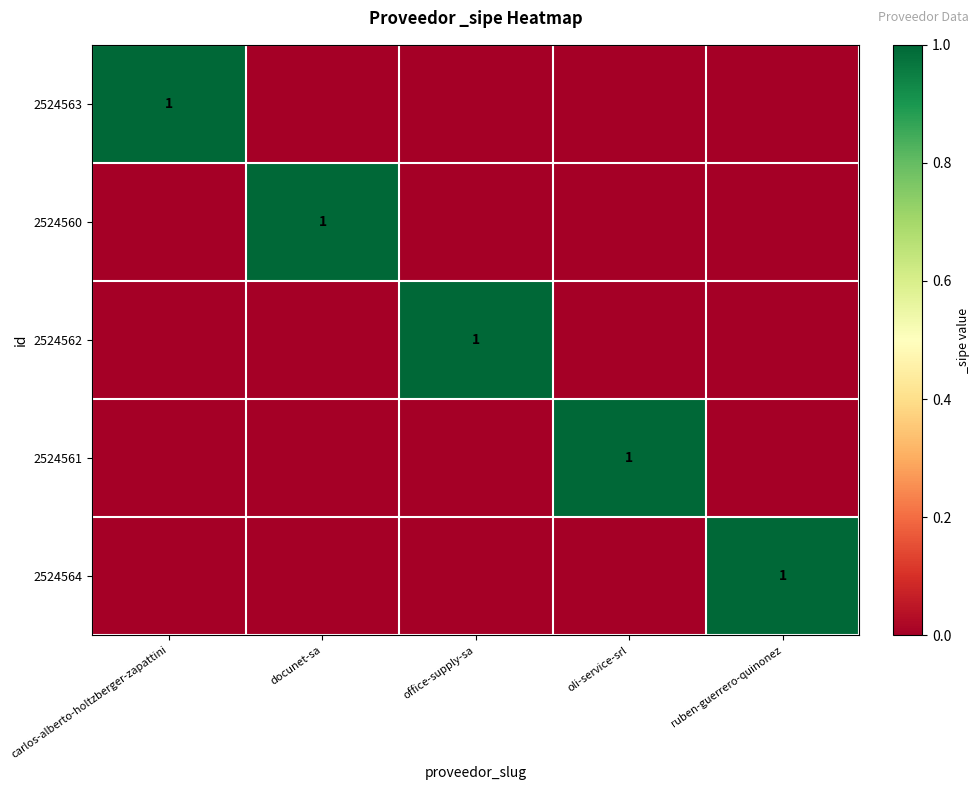

Which category has the highest value in the 2524563 series?

carlos-alberto-holtzberger-zapattini